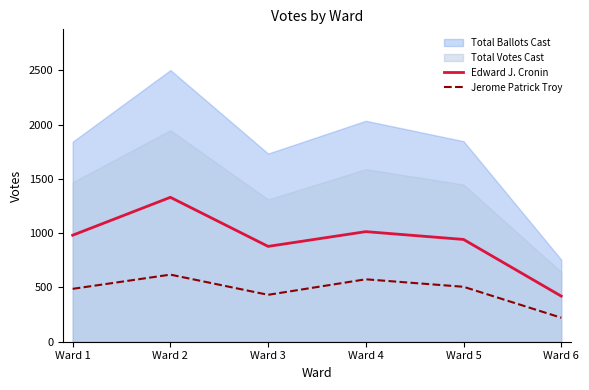

What is the value of the Jerome Patrick Troy point at the 6th from the left?

221